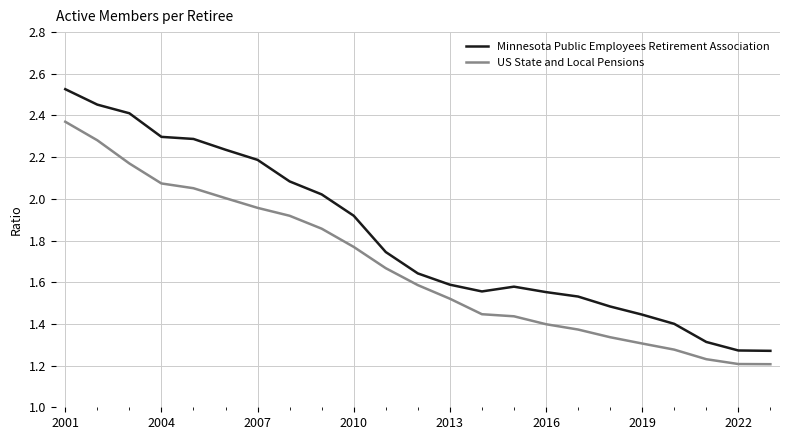

Which series has the largest range (max minus min)?

Minnesota Public Employees Retirement Association